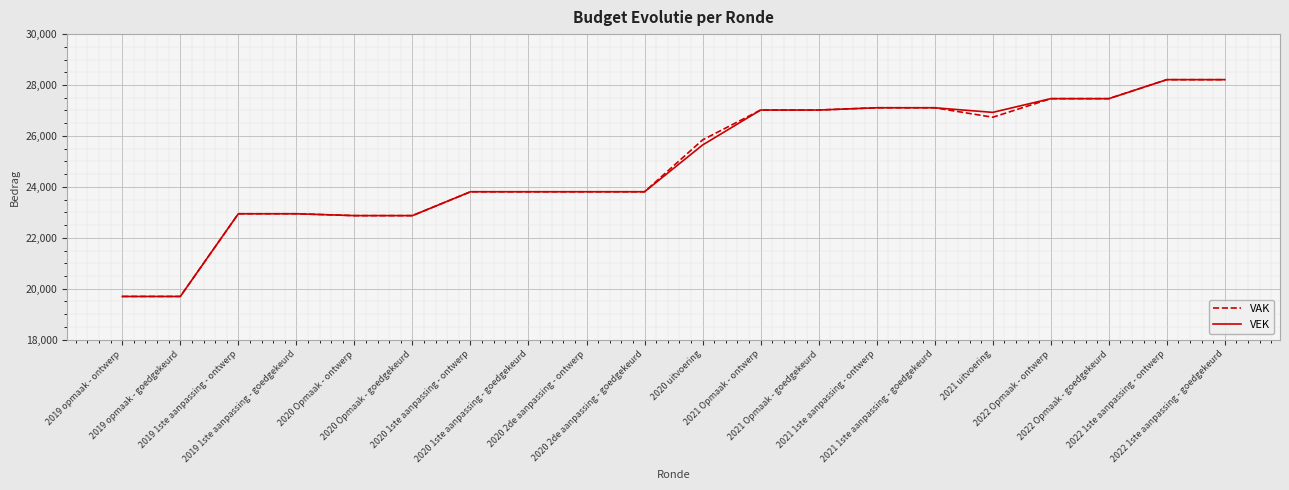

What is the lowest value of the VAK series?

19696